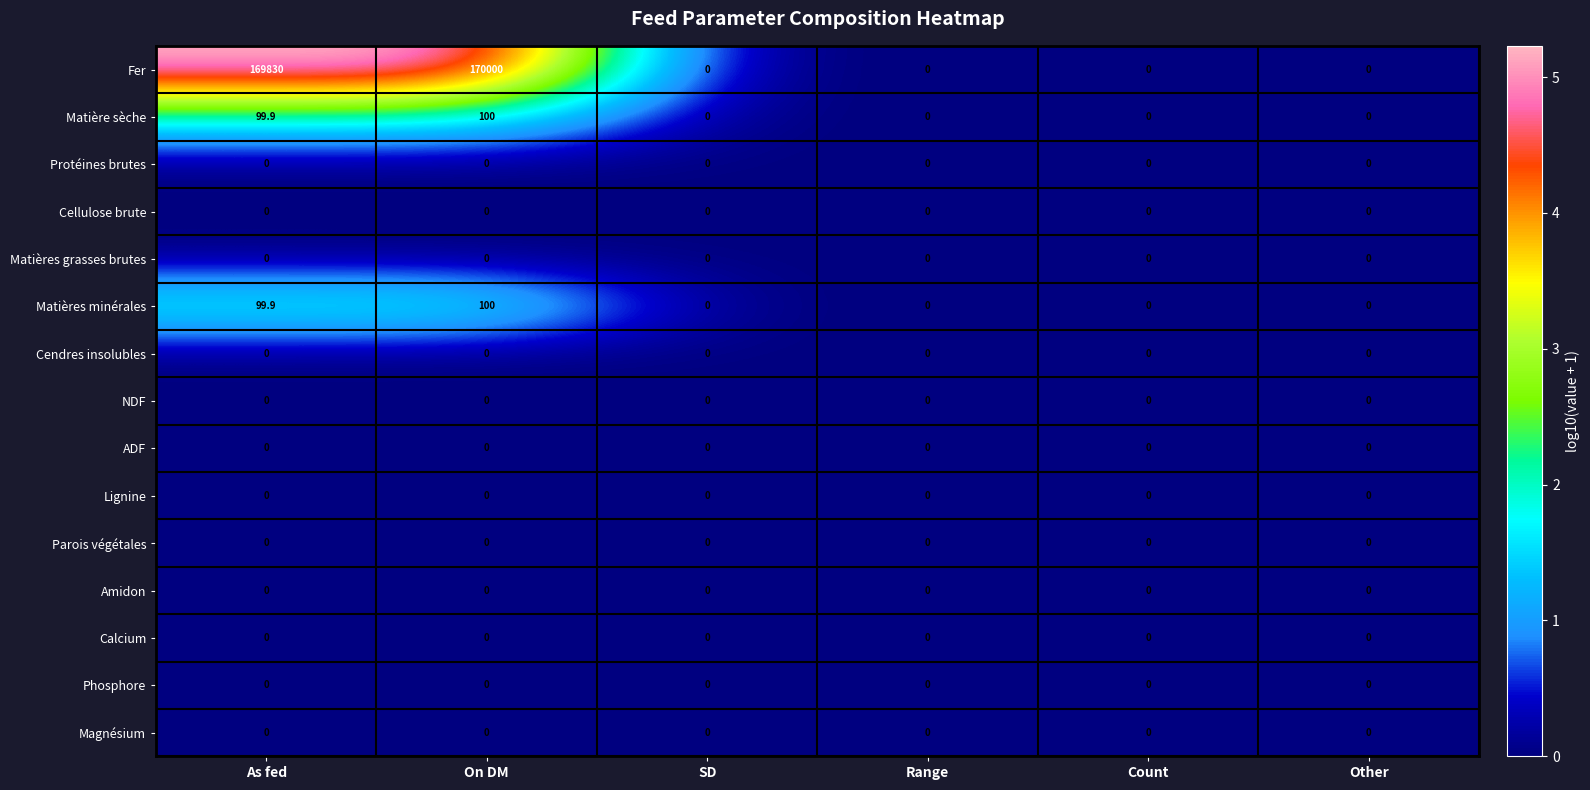

At which category is the sum across all series the highest?

On DM